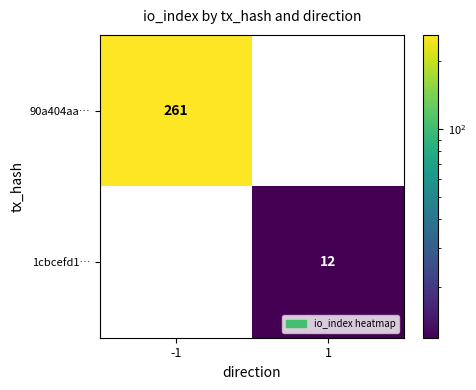

Is the value of 90a404aa… at -1 greater than the value of 1cbcefd1… at 1?

Yes